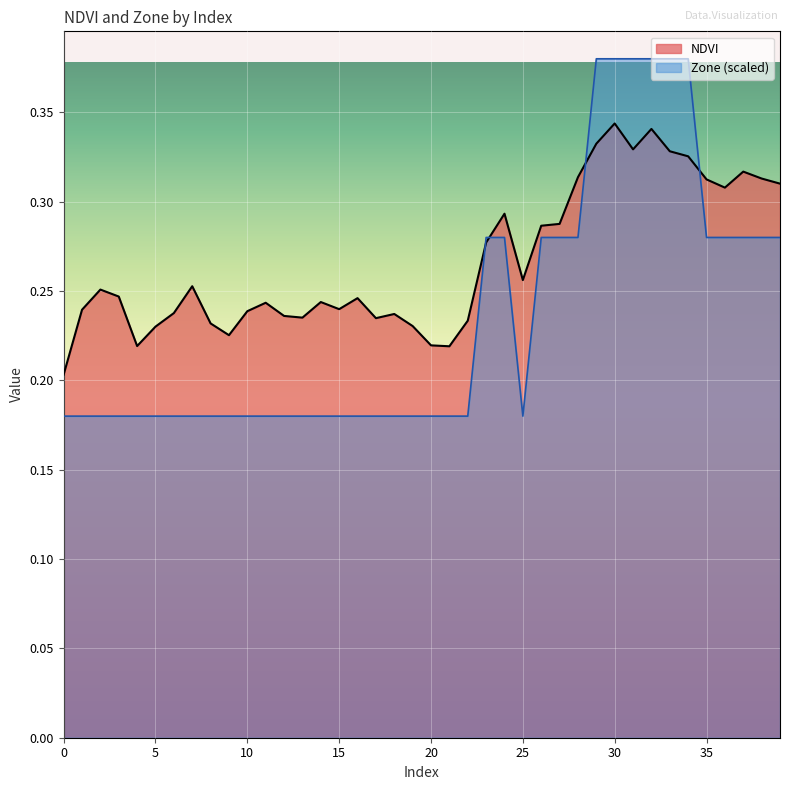

How many times do Zone and NDVI cross each other?

4